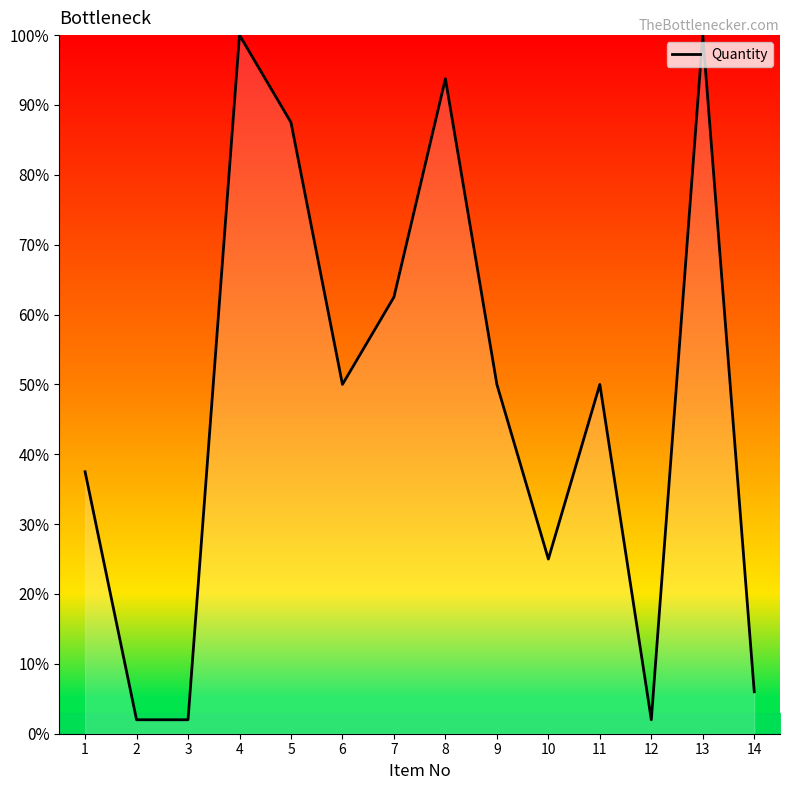

Is it true that the value at 2 is 2.0?

True